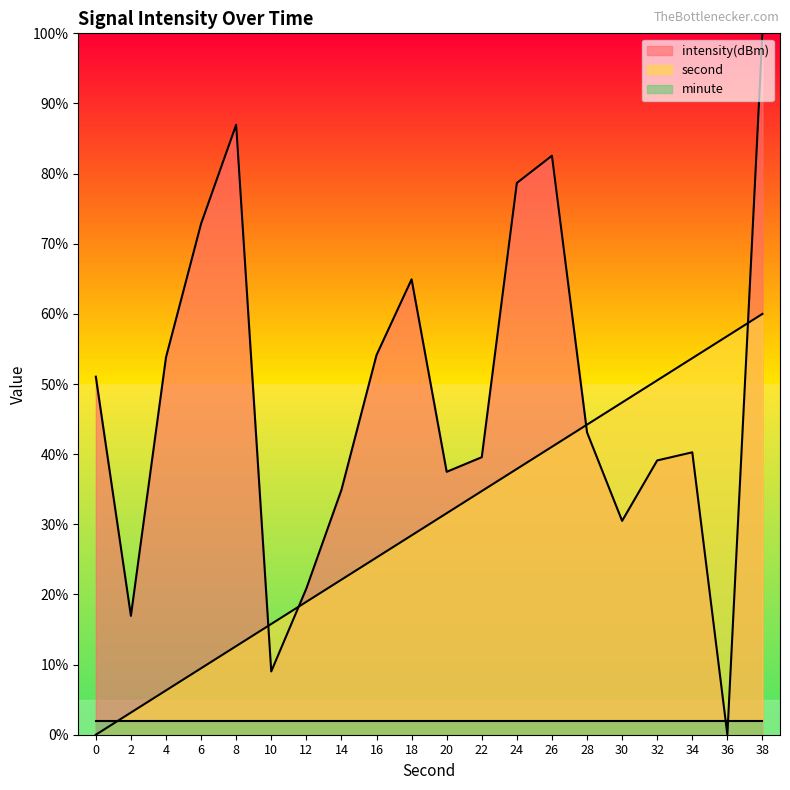

At which category does intensity reach its first local valley?

2